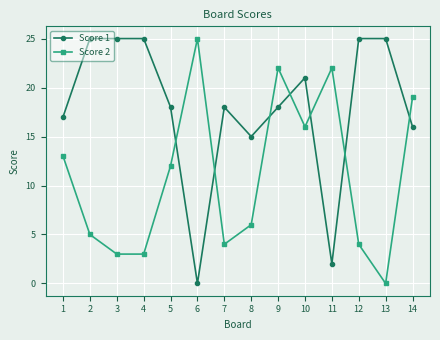

Which series changed the most between 11 and 13?

Score 1